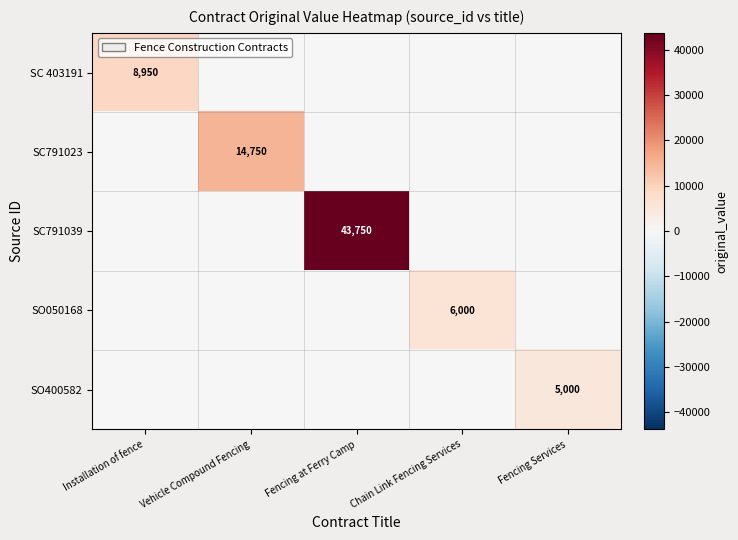

How many series are shown in this chart?

5